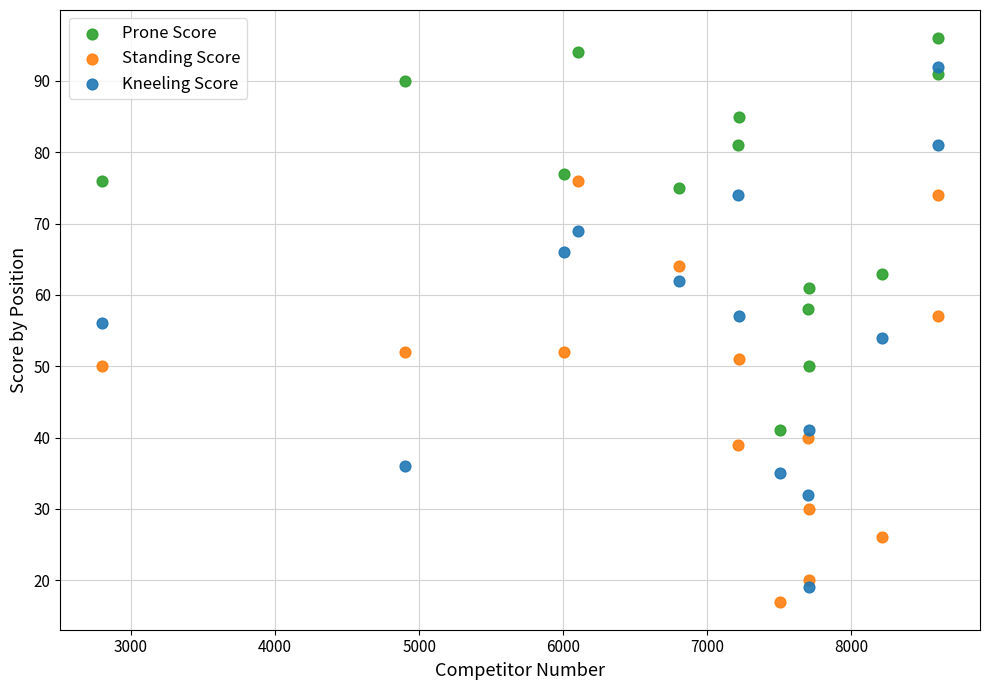

What is the X range (max minus min) for the scatter plot?

5801